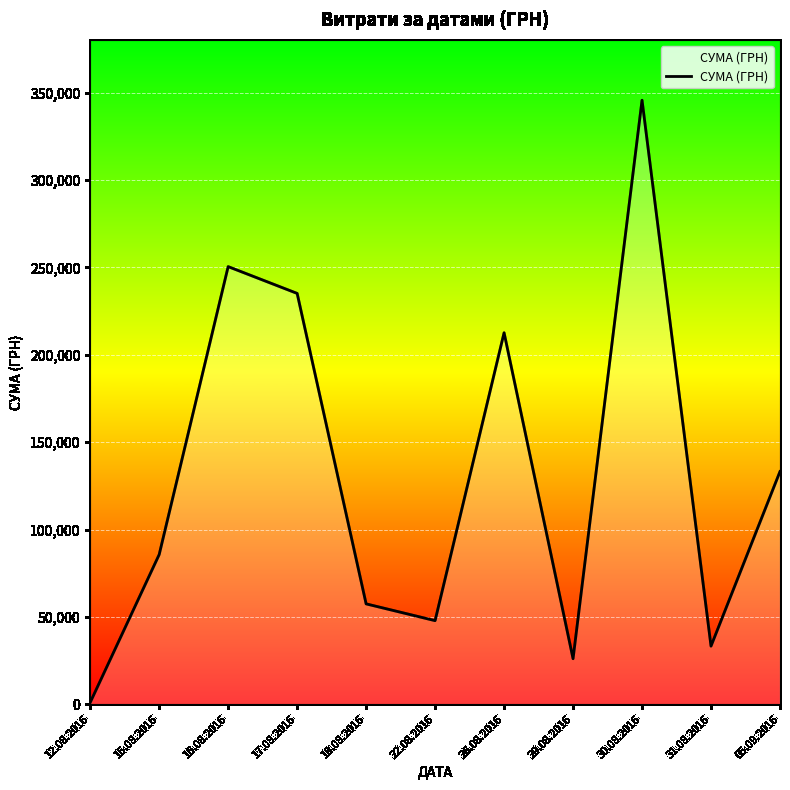

At which category does the chart reach its minimum across all series?

12.08.2016